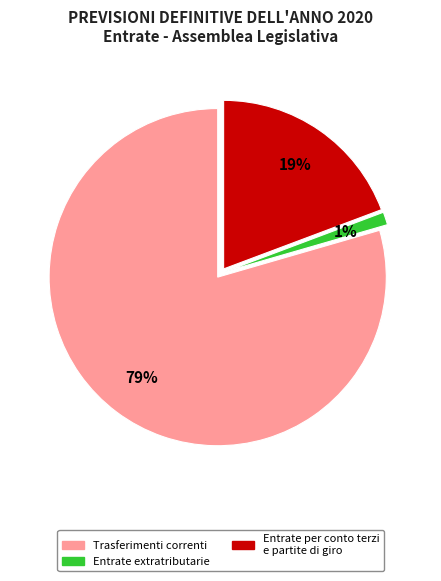

Is the sum of Entrate per conto terzi e partite di giro and Trasferimenti correnti greater than half?

Yes